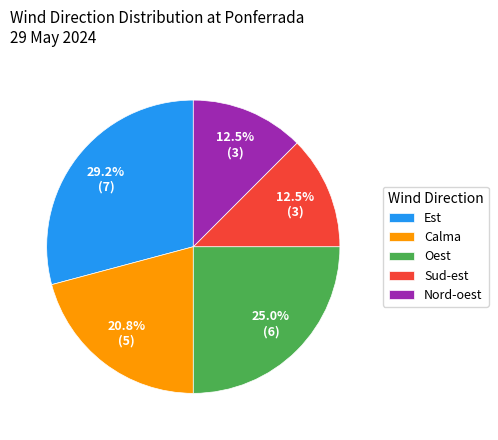

How many segments does this pie chart have?

5